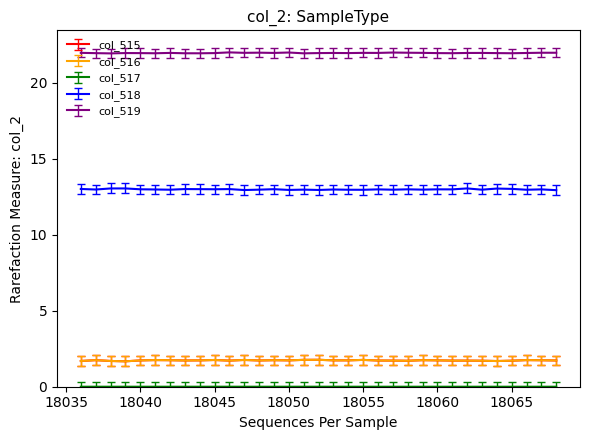

What is the sum of all col_516 values?

57.1